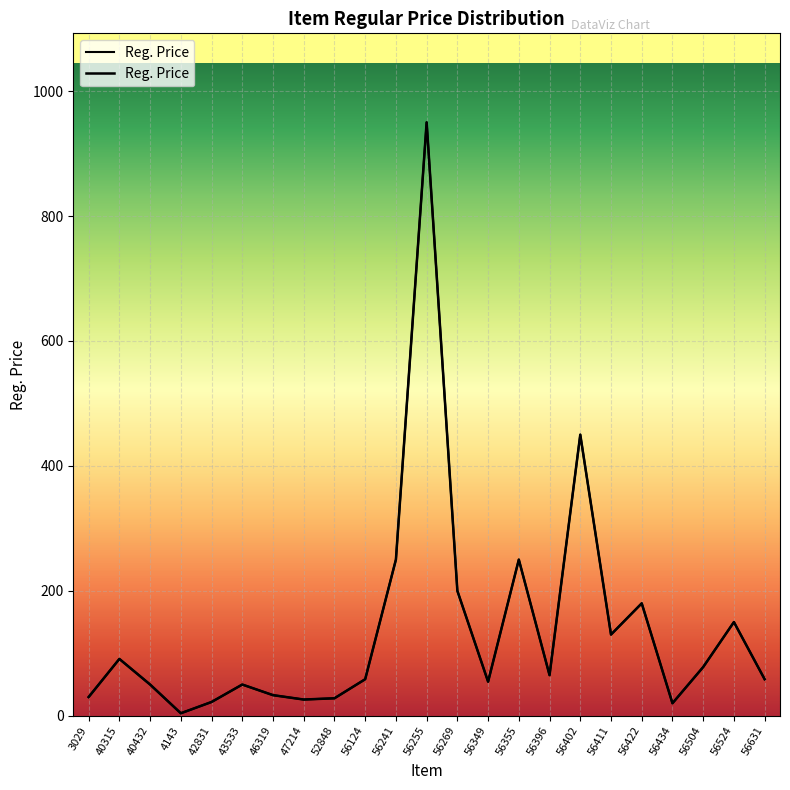

Which has a higher value, 56402 or 56355?

56402